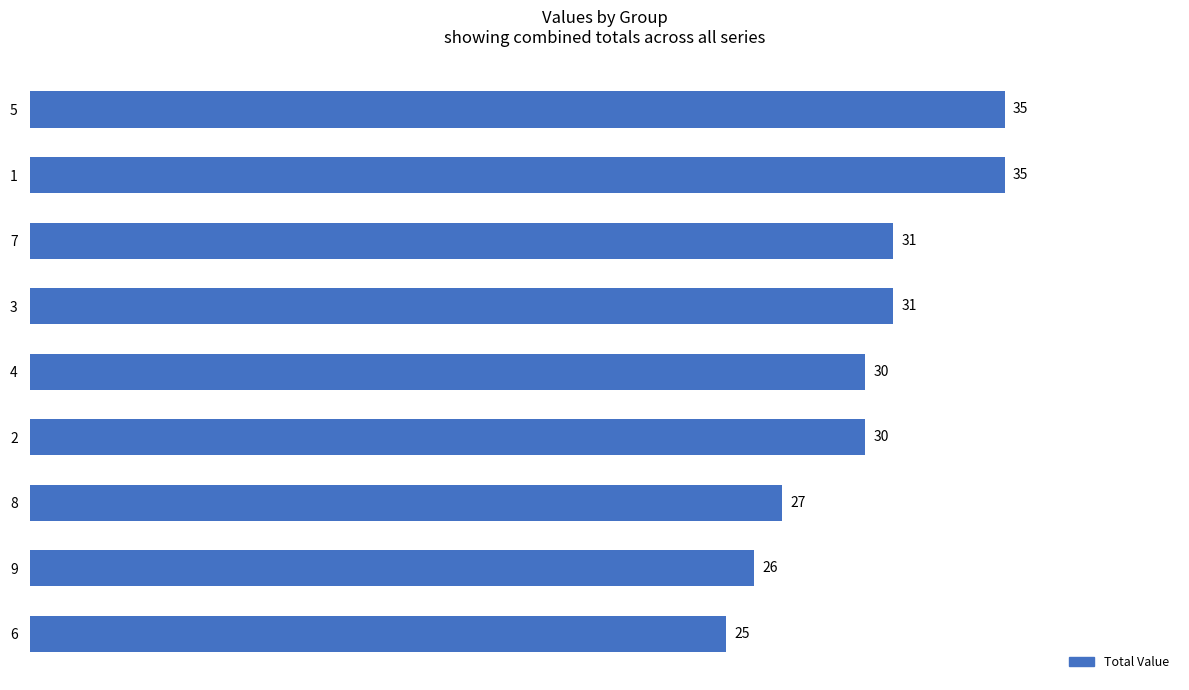

How many data points are less than 30?

3